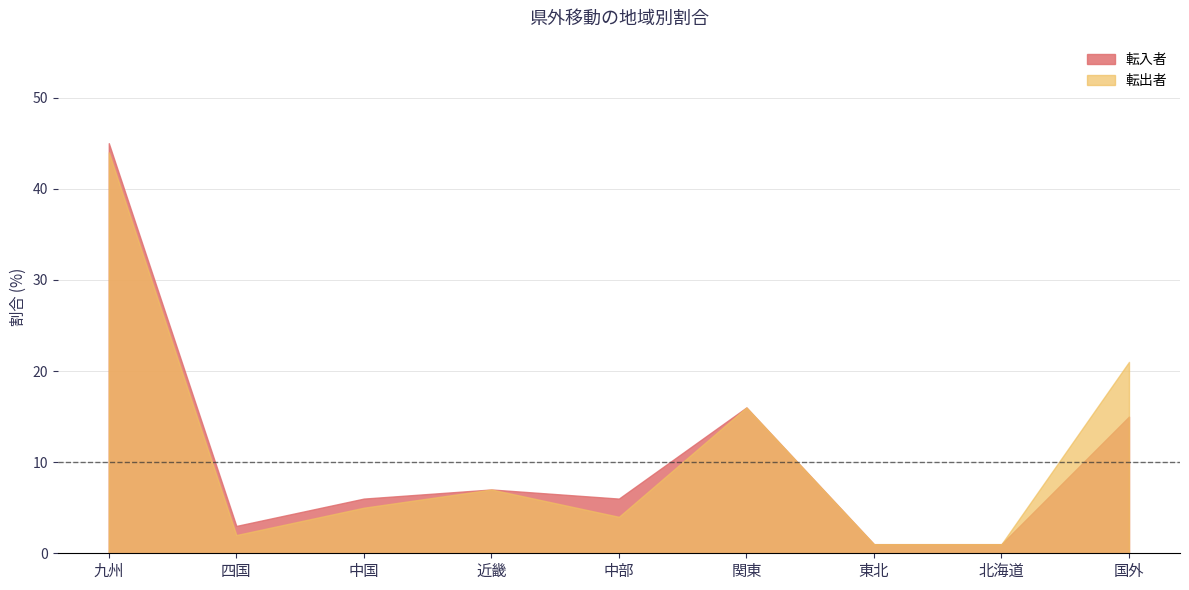

Rank the series at 関東 from highest to lowest value.

転入者, 転出者